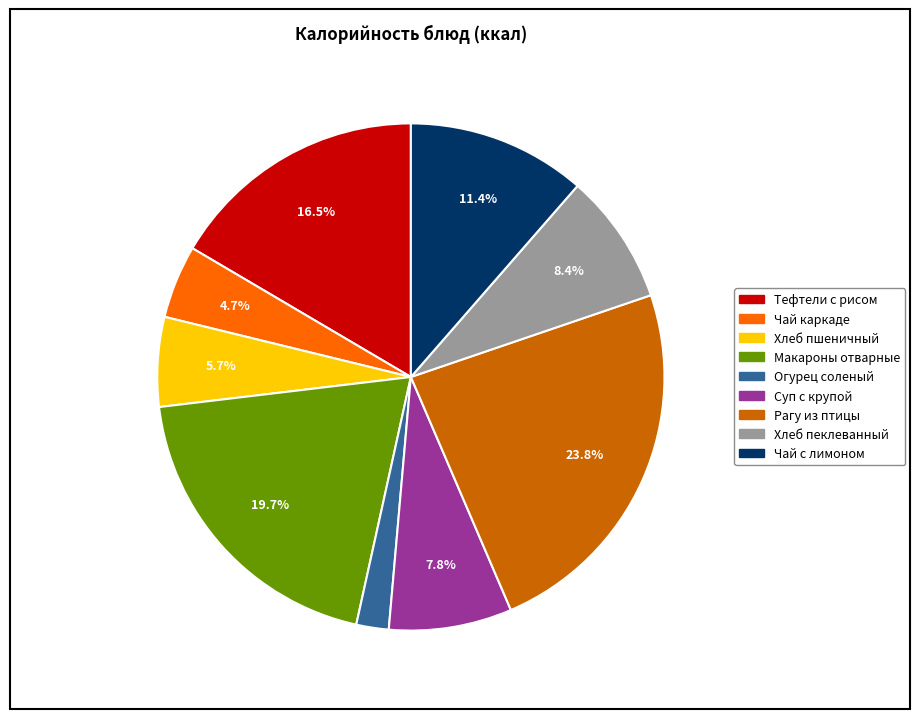

Rank the categories by value from lowest to highest.

ОГУРЕЦ СОЛЕНЫЙ, ЧАЙ С САХАРОМ КАРКАДЕ, ХЛЕБ ПШЕНИЧНЫЙ, СУП С КРУПОЙ (перловая), ХЛЕБ ПЕКЛЕВАННЫЙ, ЧАЙ С САХАРОМ И ЛИМОНОМ, ТЕФТЕЛИ С РИСОМ С СОУСОМ ТОМАТНЫМ, МАКАРОННЫЕ ИЗДЕЛИЯ ОТВАРНЫЕ, РАГУ ИЗ ПТИЦЫ